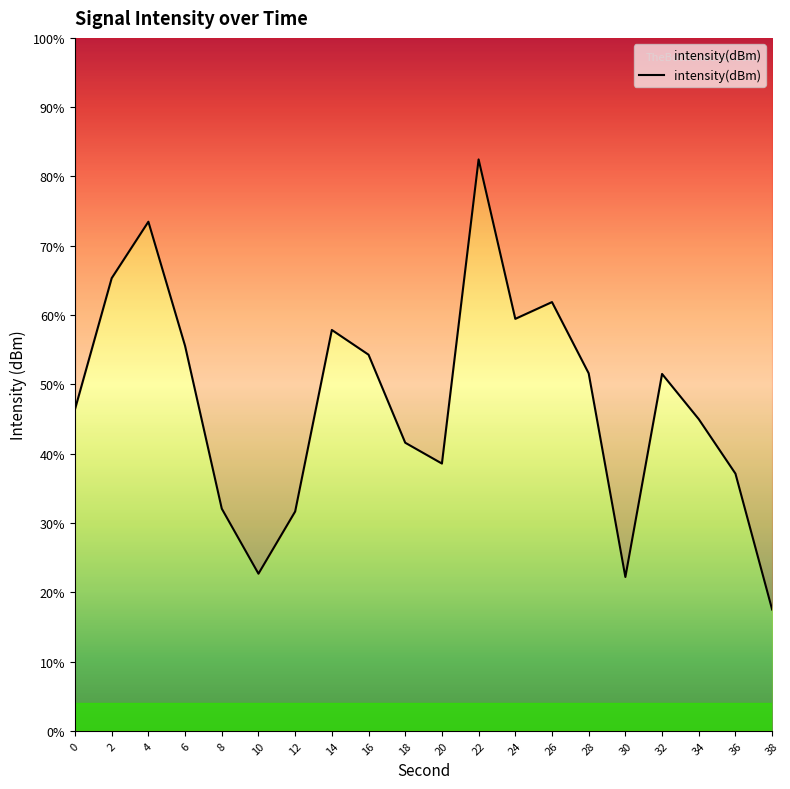

How many data points are less than -126?

13